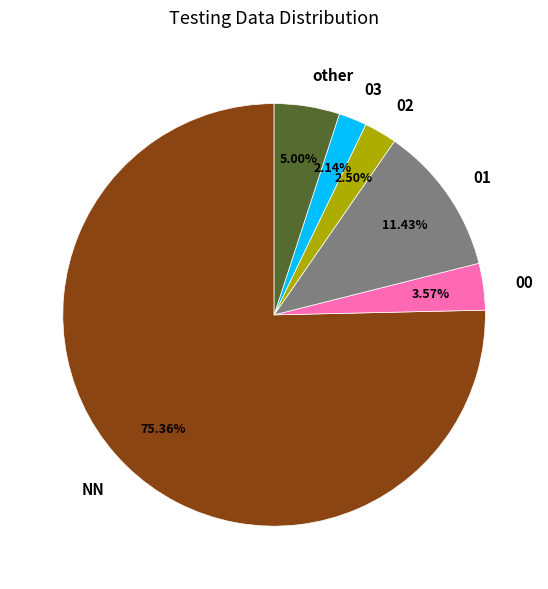

Is there any slice that represents more than half of the pie?

Yes